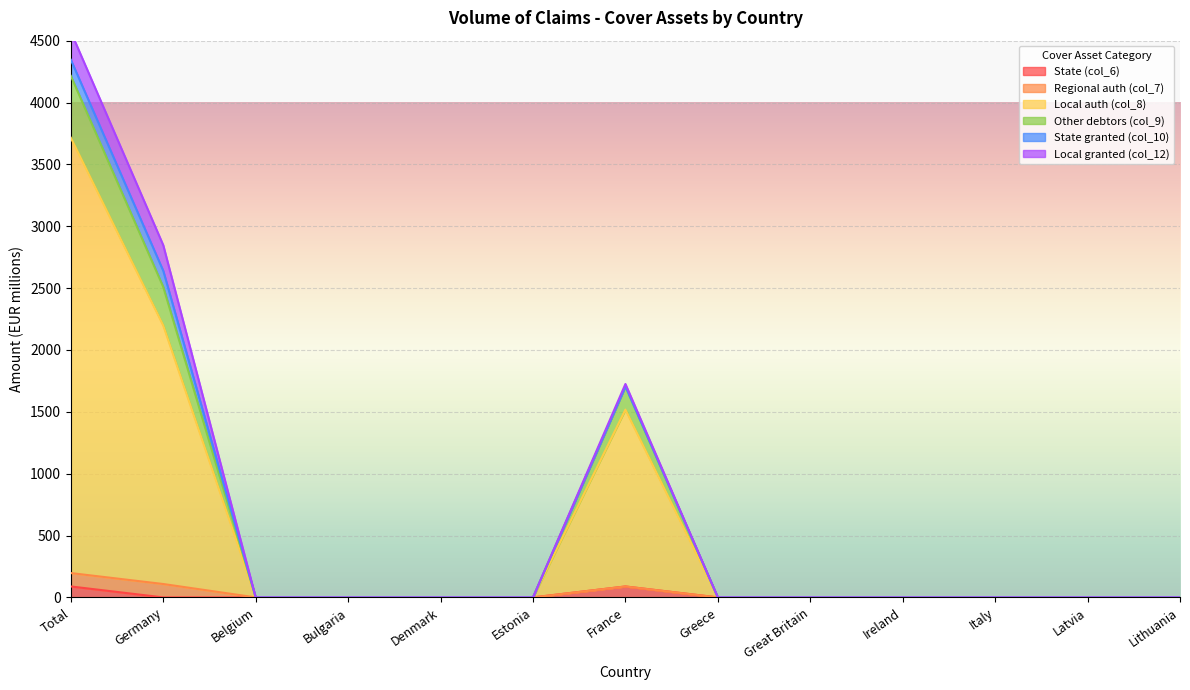

True or false: State (col_6) has more than 2 points higher than both neighbors.

False